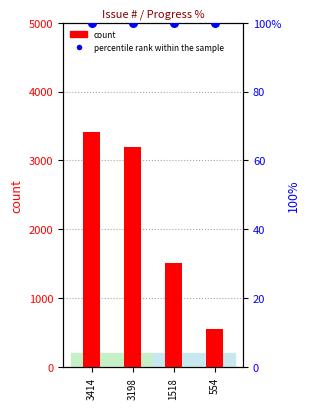

At which category is the sum across all series the highest?

3414